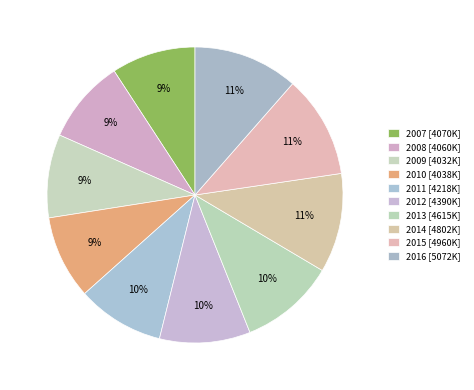

What is the change in value from 2014 to 2016?

+270041.7